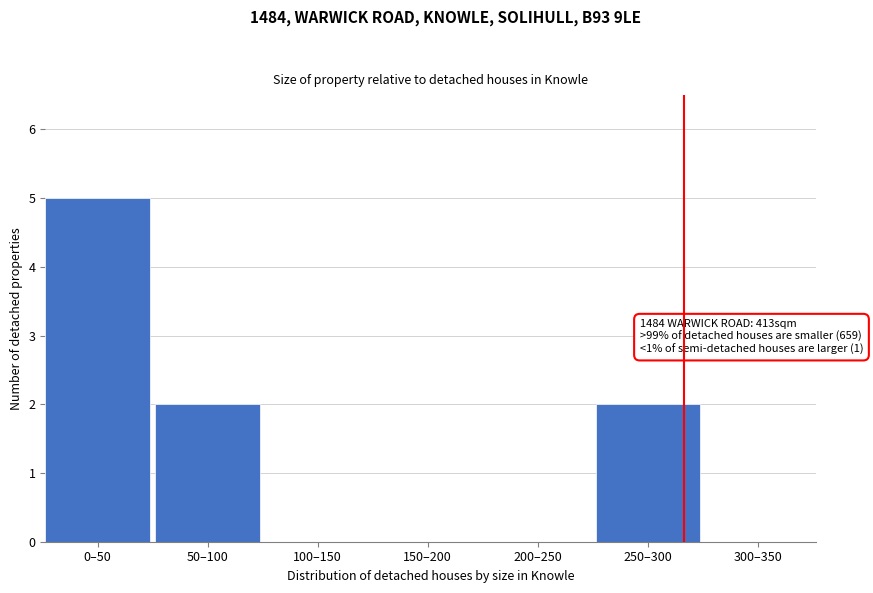

Reading left to right, extract all data points from this chart.

0–50=5	50–100=2	100–150=0	150–200=0	200–250=0	250–300=2	300–350=0